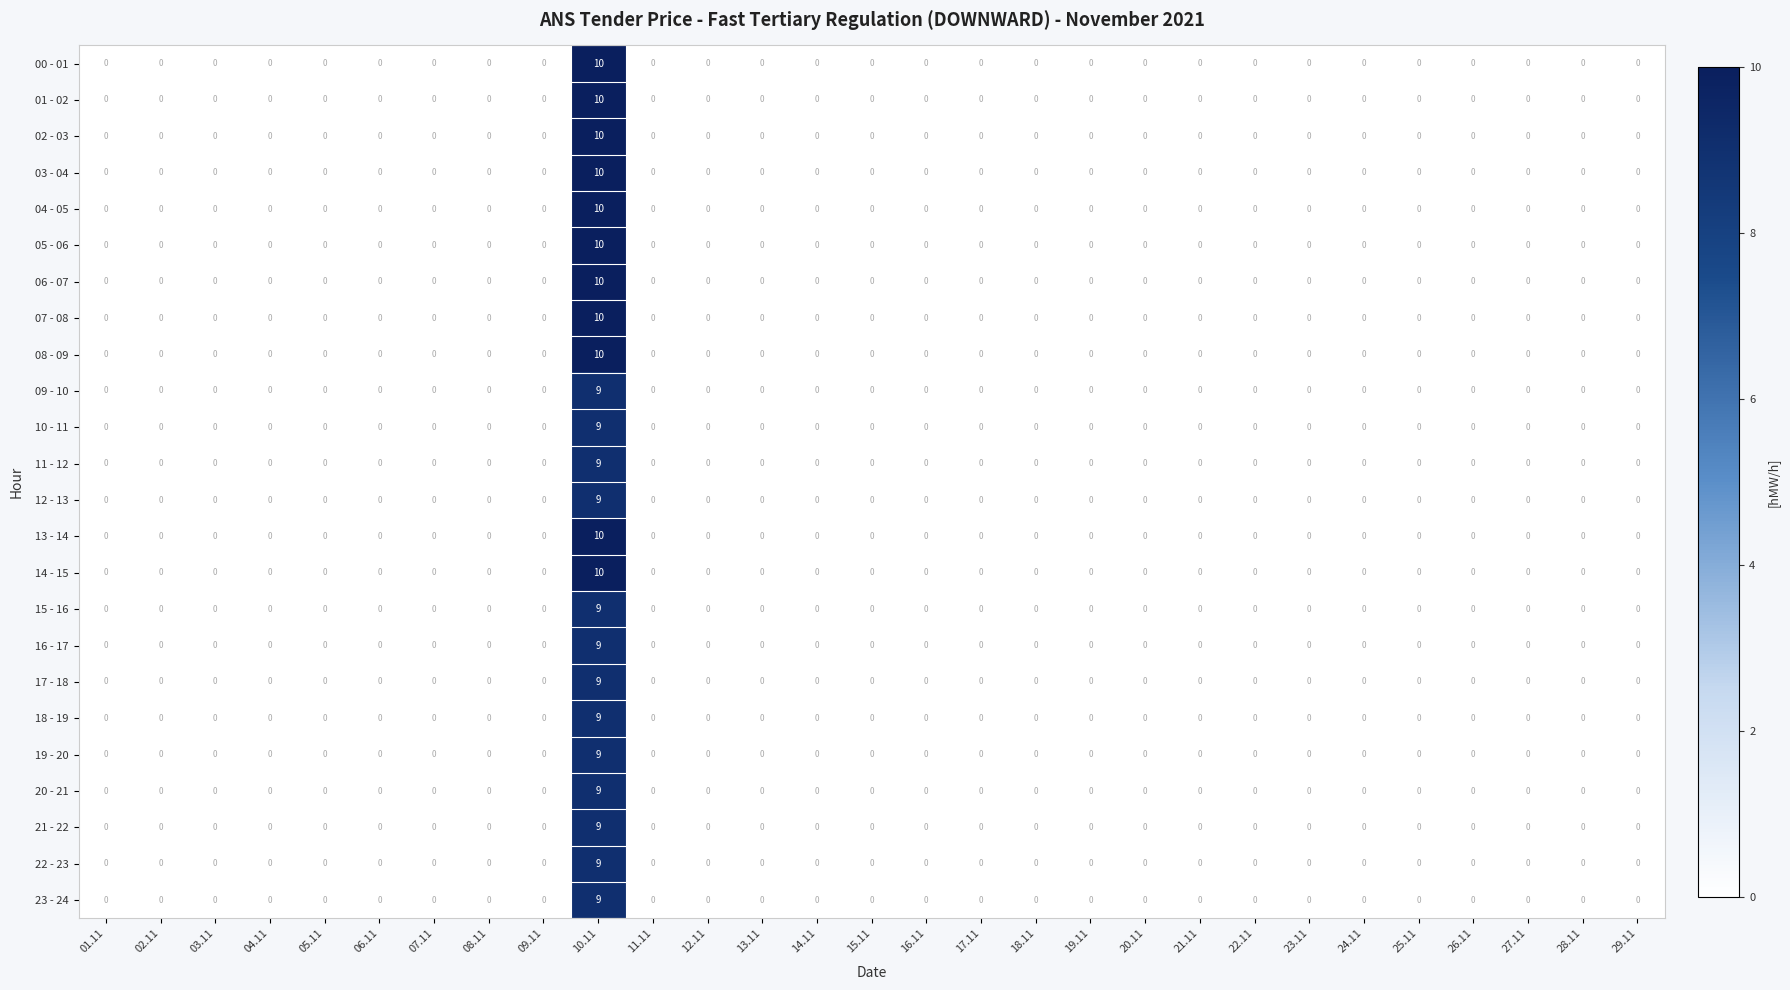

True or false: 13 - 14 has a value of 0 at 19.11.

True